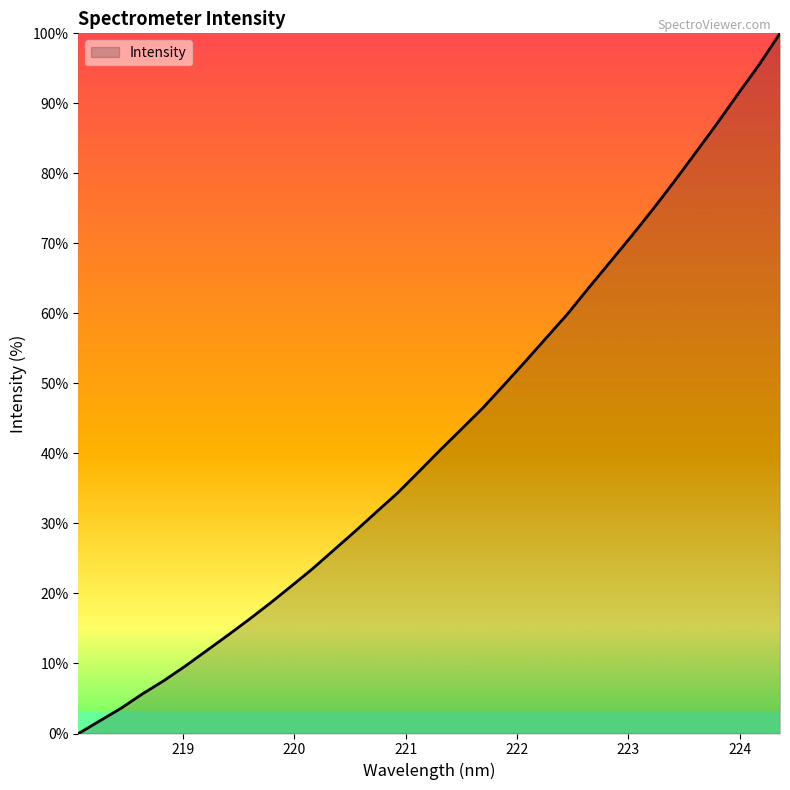

What is the maximum value shown in the chart?

100.0